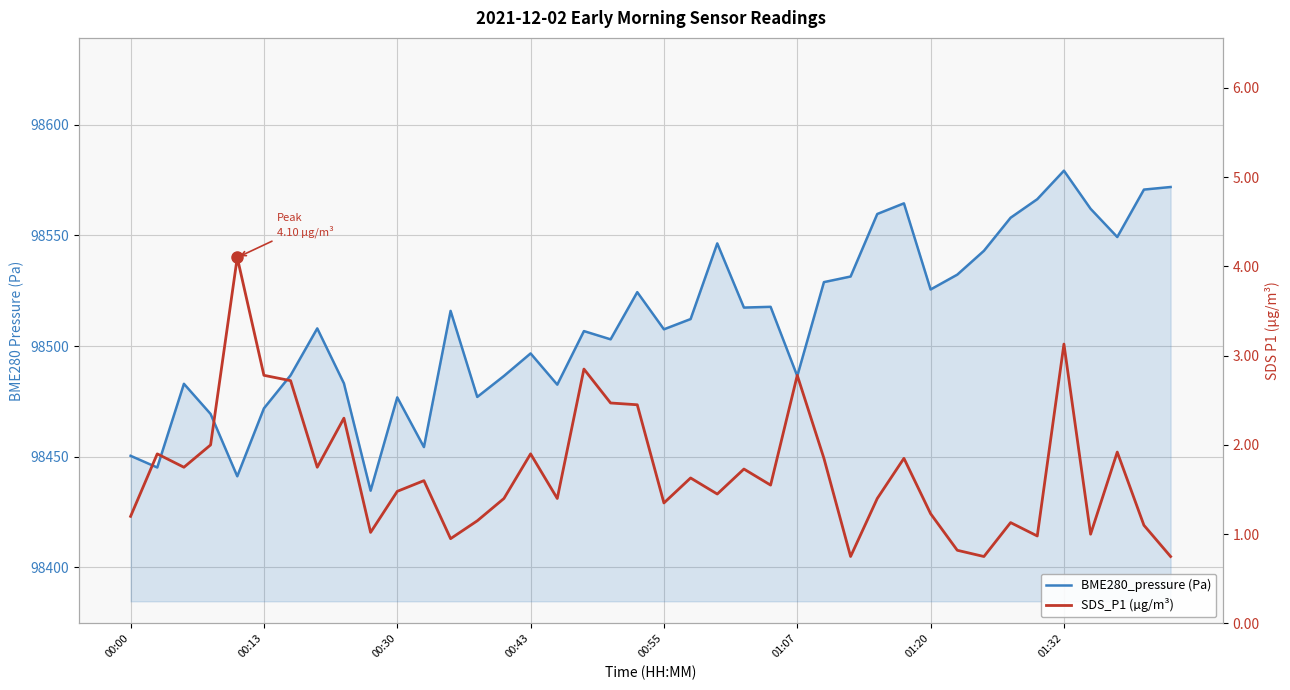

What are all the series names shown in the legend?

BME280_pressure (Pa), SDS_P1 (µg/m³)